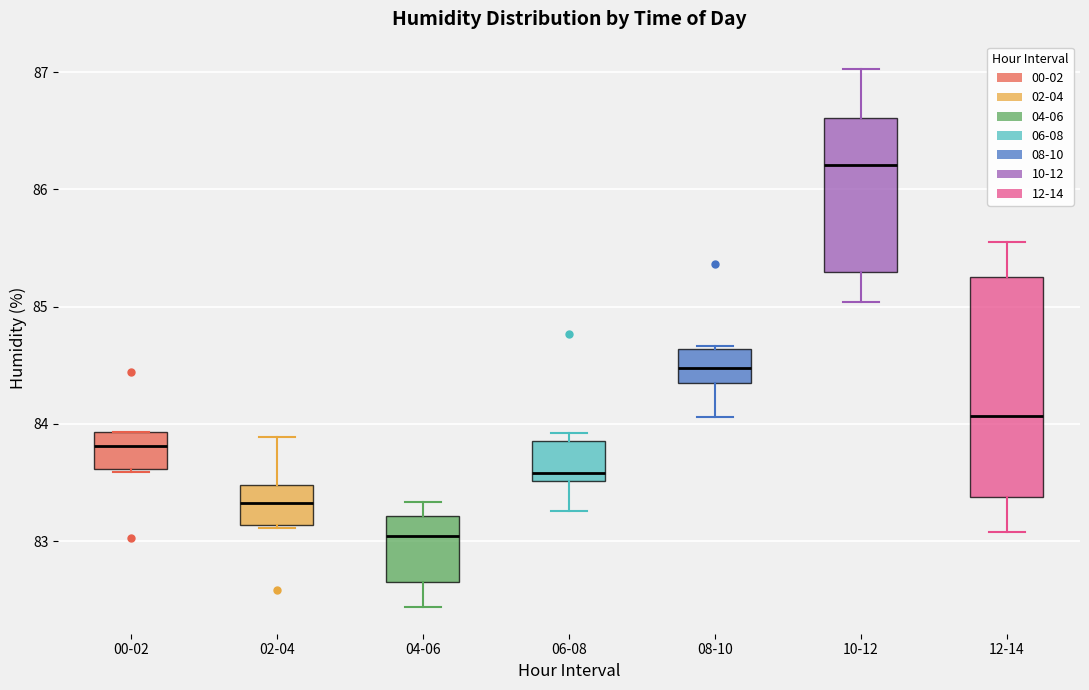

Which box's median line is the highest?

10-12